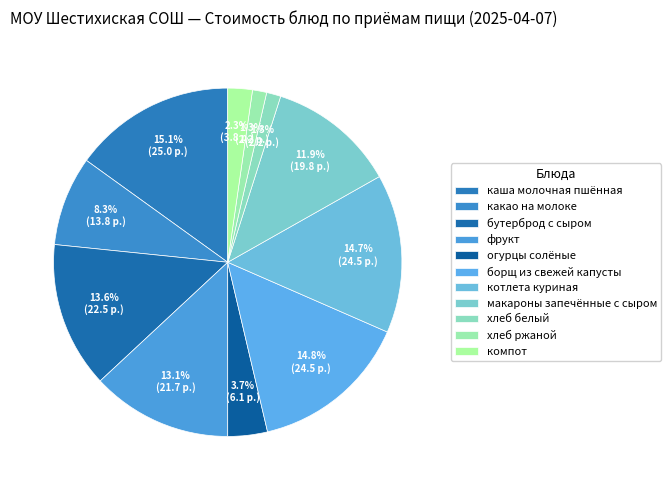

Which slice is the smallest?

хлеб ржаной